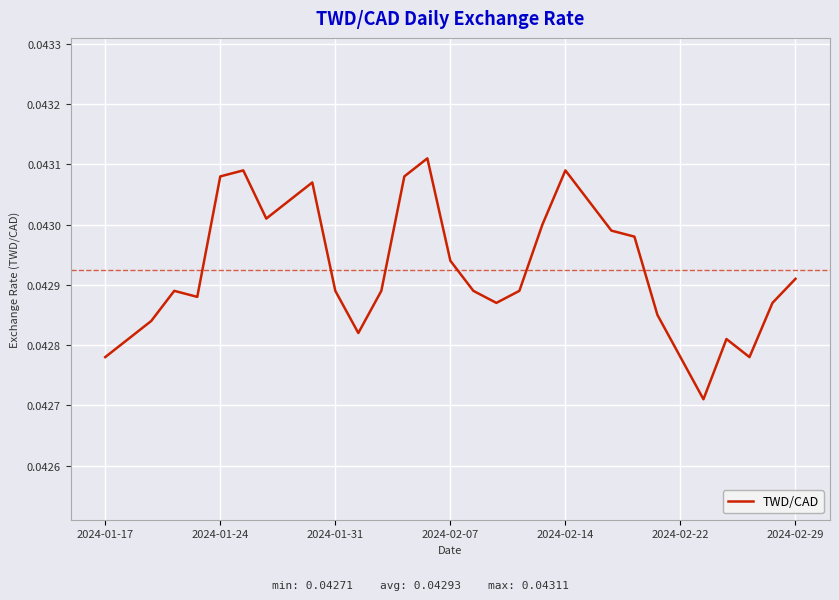

Is it true that the value at 2024-02-14 is 0.1?

False